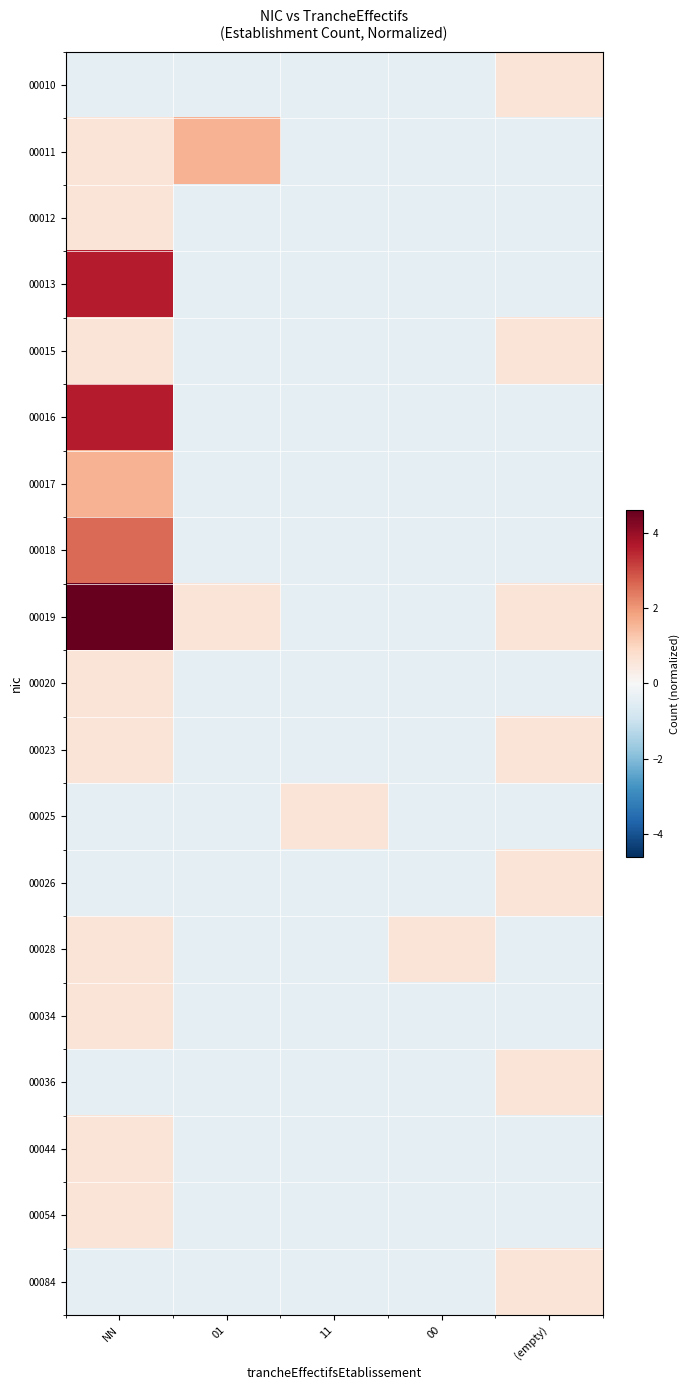

Reading left to right, what are all the values shown in this chart?

00010: NN=-0.4	01=-0.4	11=-0.4	00=-0.4	(empty)=0.6
00011: NN=0.6	01=1.6	11=-0.4	00=-0.4	(empty)=-0.4
00012: NN=0.6	01=-0.4	11=-0.4	00=-0.4	(empty)=-0.4
00013: NN=3.6	01=-0.4	11=-0.4	00=-0.4	(empty)=-0.4
00015: NN=0.6	01=-0.4	11=-0.4	00=-0.4	(empty)=0.6
00016: NN=3.6	01=-0.4	11=-0.4	00=-0.4	(empty)=-0.4
00017: NN=1.6	01=-0.4	11=-0.4	00=-0.4	(empty)=-0.4
00018: NN=2.6	01=-0.4	11=-0.4	00=-0.4	(empty)=-0.4
00019: NN=4.6	01=0.6	11=-0.4	00=-0.4	(empty)=0.6
00020: NN=0.6	01=-0.4	11=-0.4	00=-0.4	(empty)=-0.4
00023: NN=0.6	01=-0.4	11=-0.4	00=-0.4	(empty)=0.6
00025: NN=-0.4	01=-0.4	11=0.6	00=-0.4	(empty)=-0.4
00026: NN=-0.4	01=-0.4	11=-0.4	00=-0.4	(empty)=0.6
00028: NN=0.6	01=-0.4	11=-0.4	00=0.6	(empty)=-0.4
00034: NN=0.6	01=-0.4	11=-0.4	00=-0.4	(empty)=-0.4
00036: NN=-0.4	01=-0.4	11=-0.4	00=-0.4	(empty)=0.6
00044: NN=0.6	01=-0.4	11=-0.4	00=-0.4	(empty)=-0.4
00054: NN=0.6	01=-0.4	11=-0.4	00=-0.4	(empty)=-0.4
00084: NN=-0.4	01=-0.4	11=-0.4	00=-0.4	(empty)=0.6